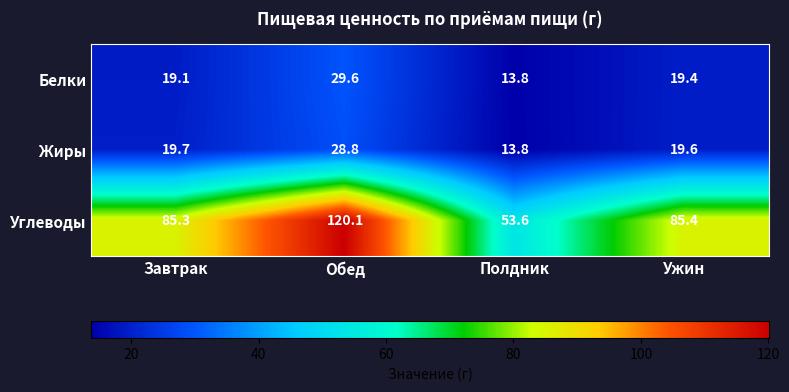

What is the total value across all series at Полдник?

81.2